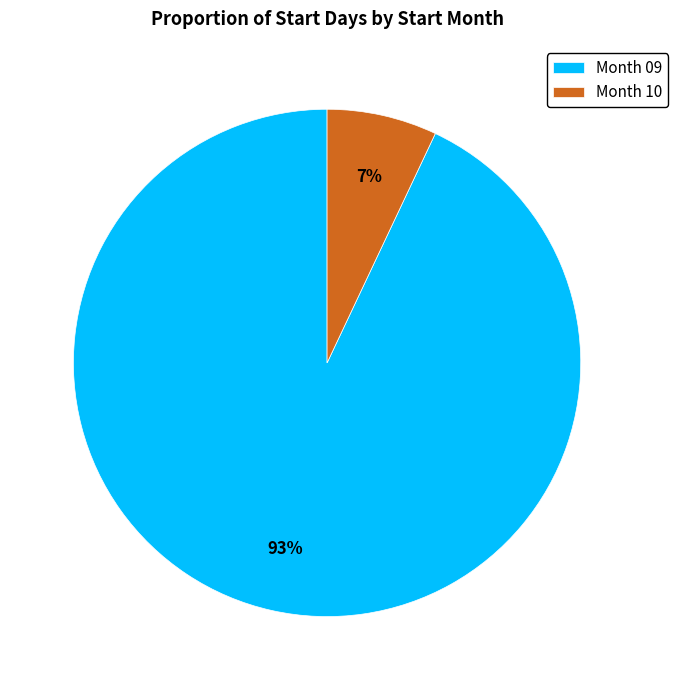

Do Month 10 and Month 09 together represent more than half of the pie?

Yes